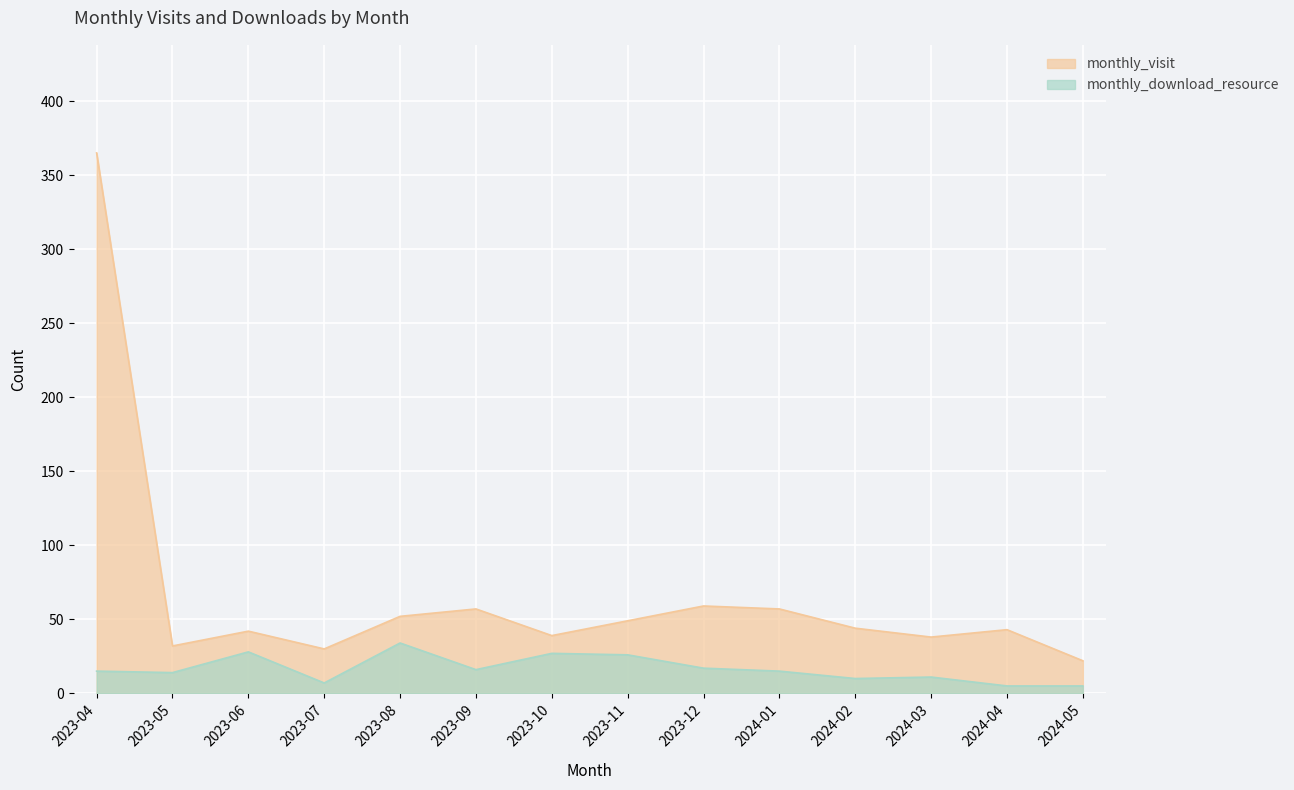

Between 2023-04 and 2024-02, which series saw the biggest shift?

monthly_visit